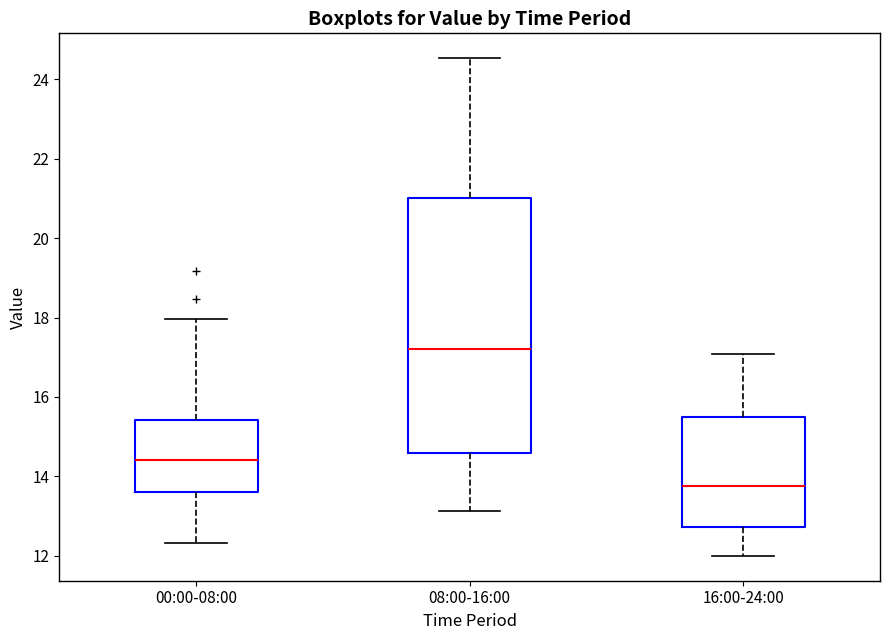

Reading left to right, transcribe this box plot: for each box, give where its median line is, the range the box spans, and where its two whiskers end, as read against the y-axis. The values are not printed on the chart, so give them approximately, as read against the axis.

00:00-08:00: median 14.4, box 13.6 to 15.4, whiskers 12.4 to 18.0
08:00-16:00: median 17.2, box 14.6 to 21.0, whiskers 13.2 to 24.6
16:00-24:00: median 13.8, box 12.8 to 15.4, whiskers 12.0 to 17.0